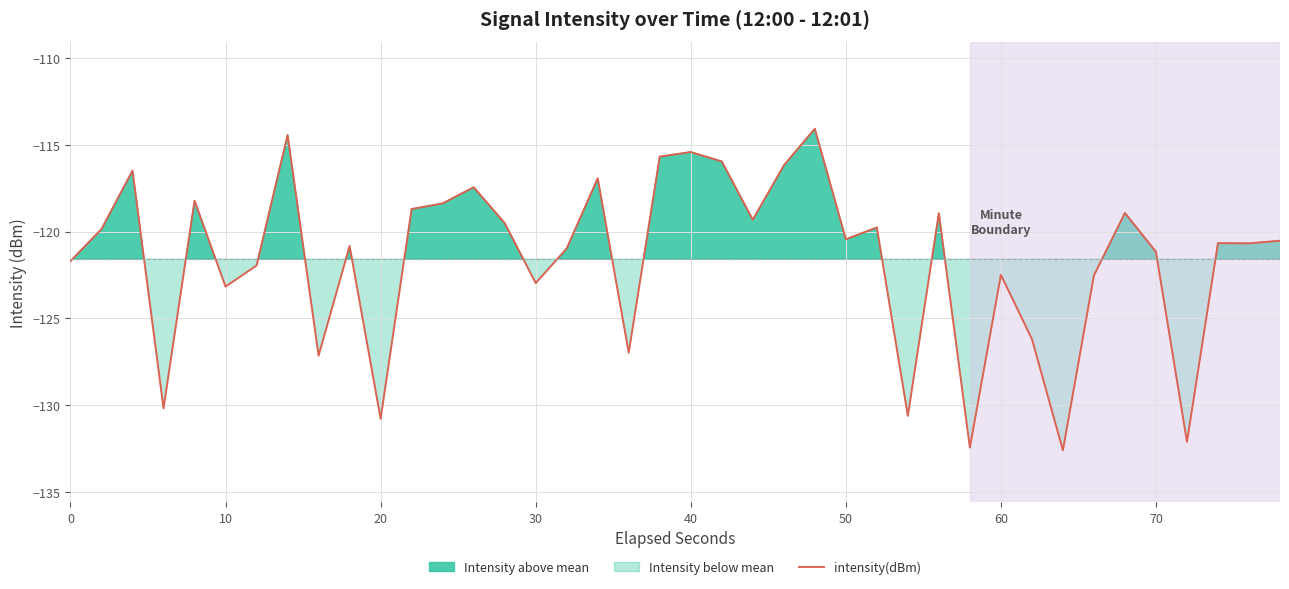

How many values are below -120?

22